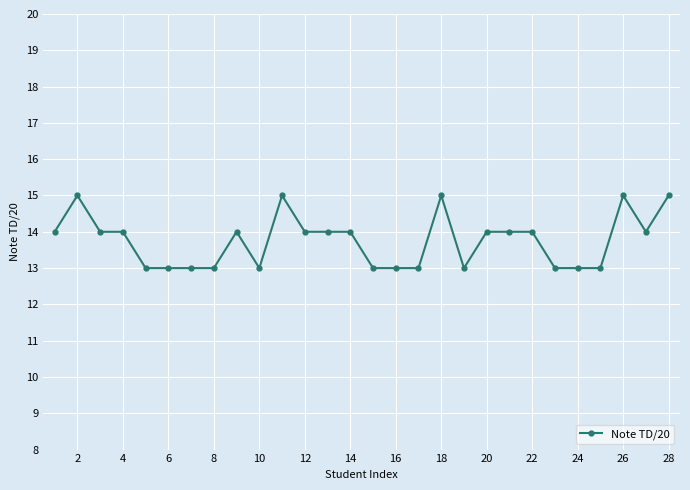

What is the value of the 22nd point from the left?

14